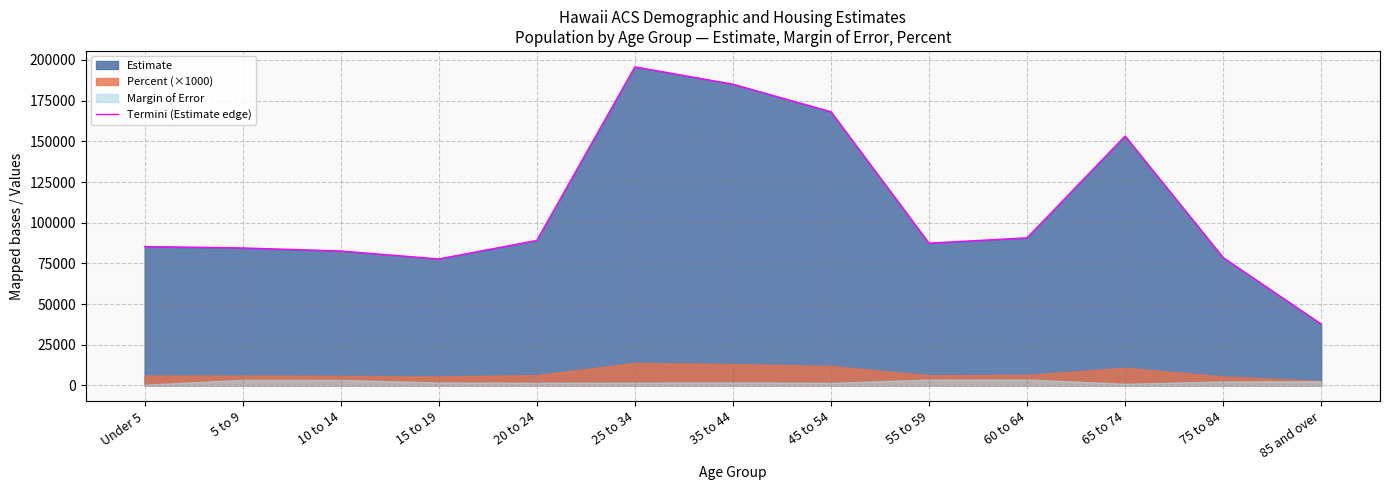

What is the minimum value shown in the chart?

37668